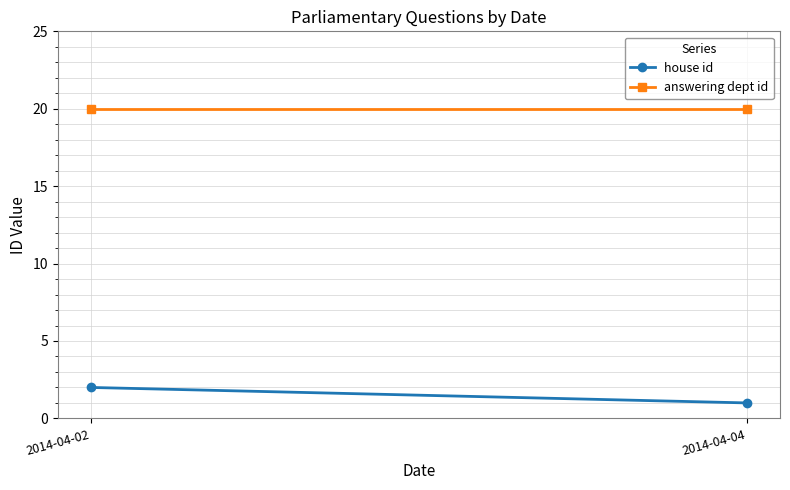

What is the average value of the house id series?

2